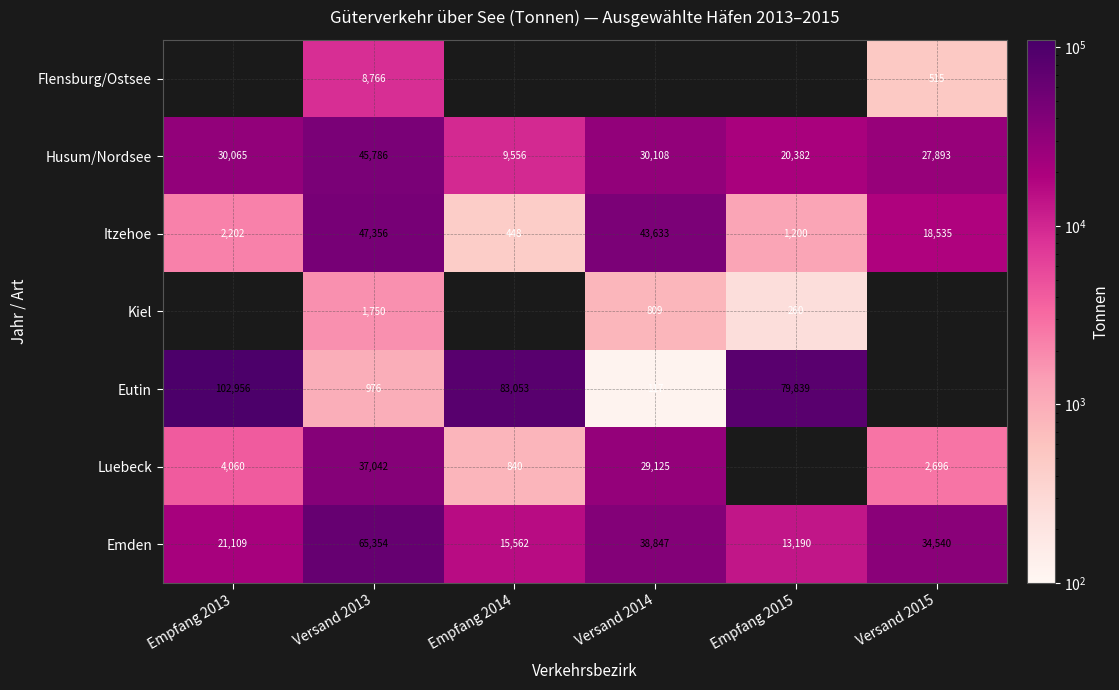

Where is Itzehoe nearest to the value 23902?

Versand 2015